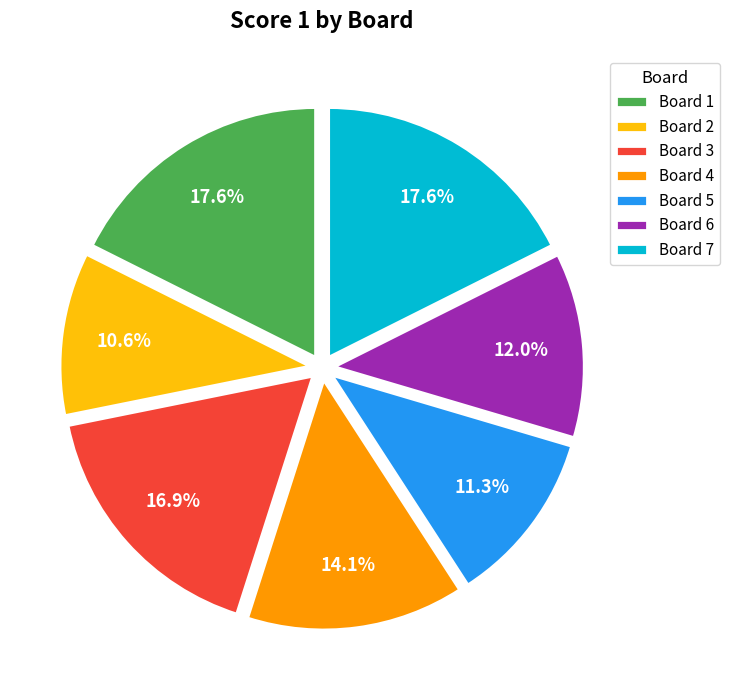

Does any single category account for the majority?

No